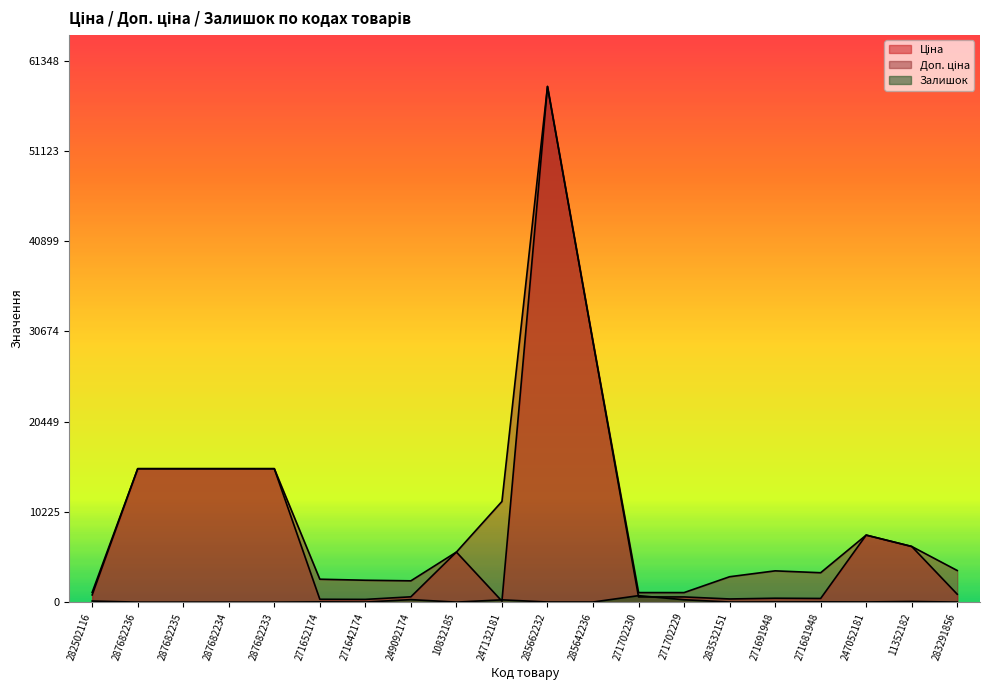

What is the value of the Доп. ціна point at the 5th from the left?

15120.0